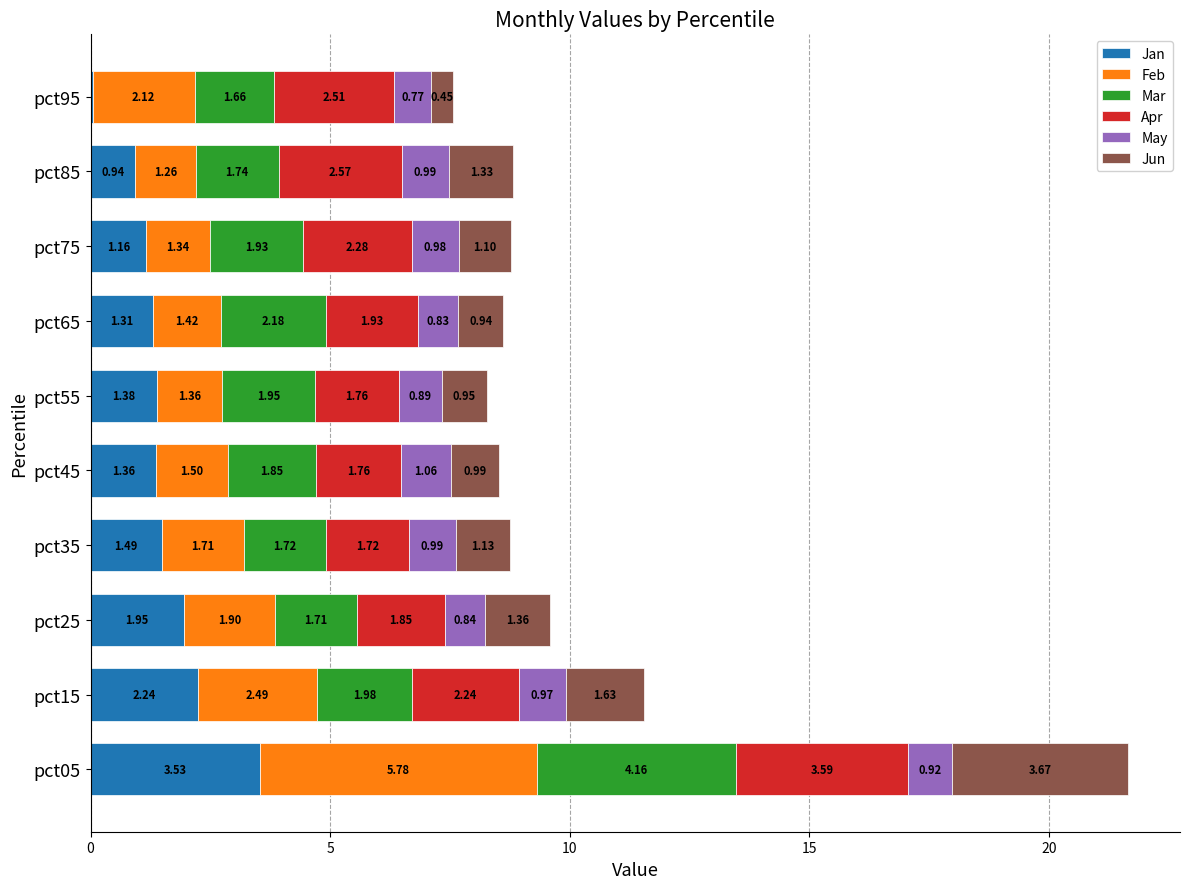

What is the total value across all series at pct35?

8.8